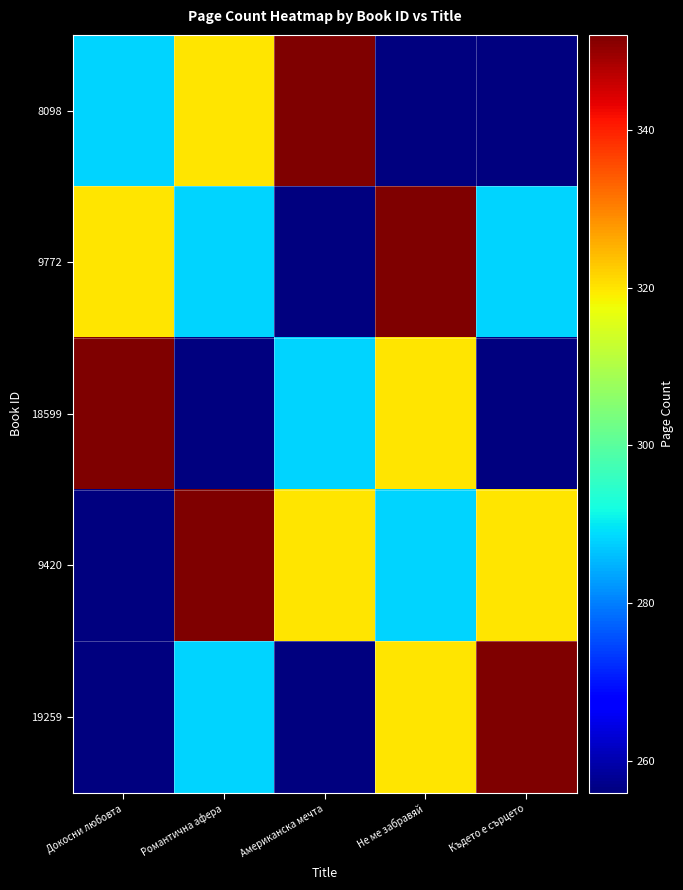

Rank the series at Където е сърцето from lowest to highest value.

8098, 18599, 9772, 9420, 19259